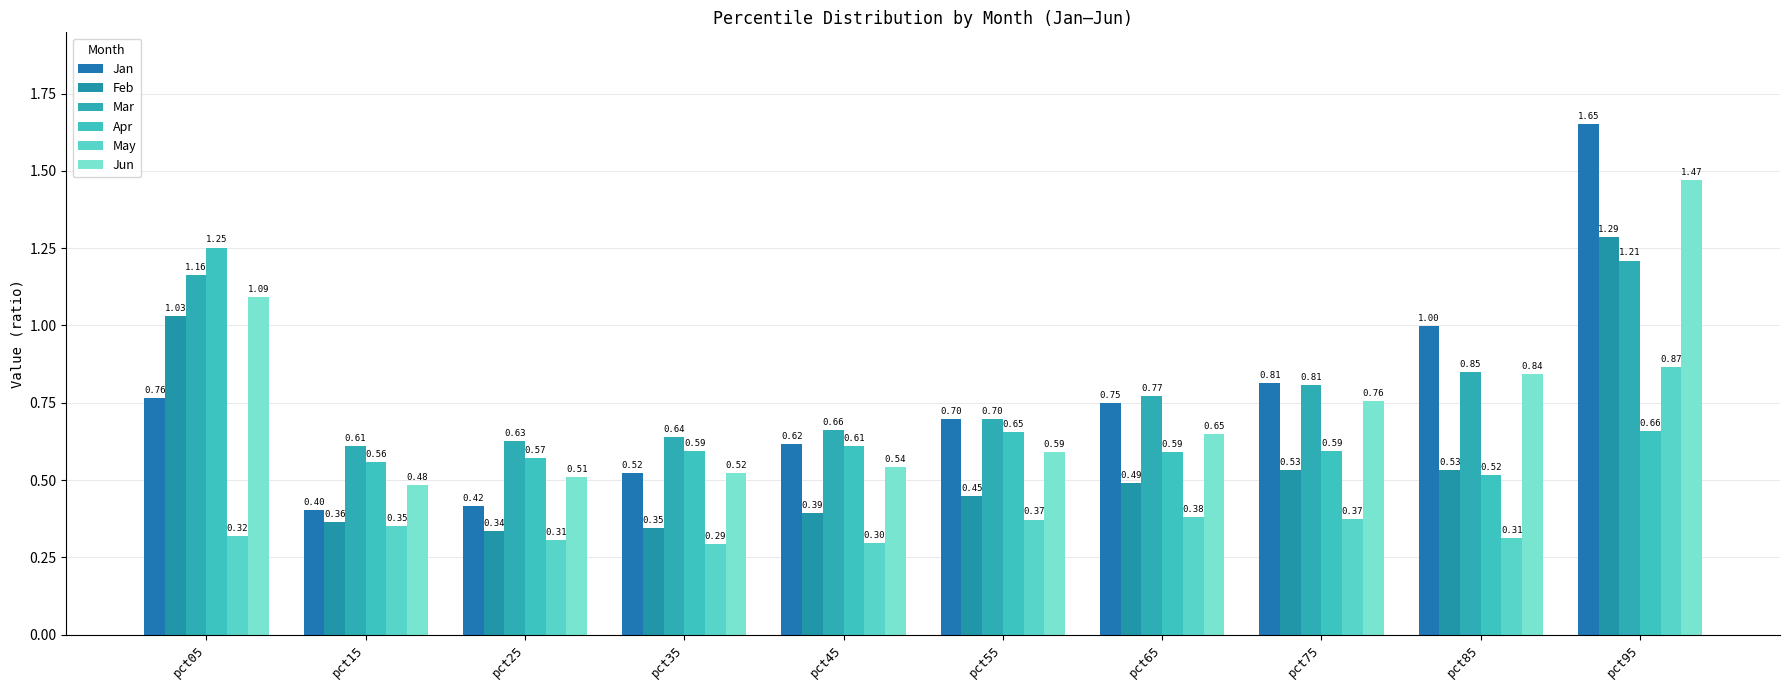

At which label is Jun closest to 0?

pct15